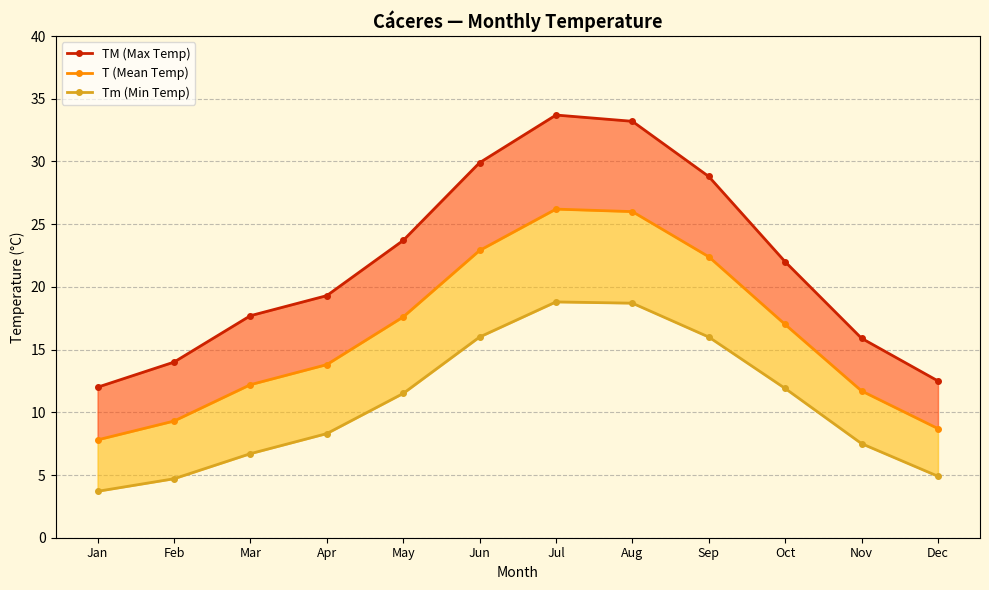

In TM (Max Temp), how many points are higher than both neighbors (excluding endpoints)?

1